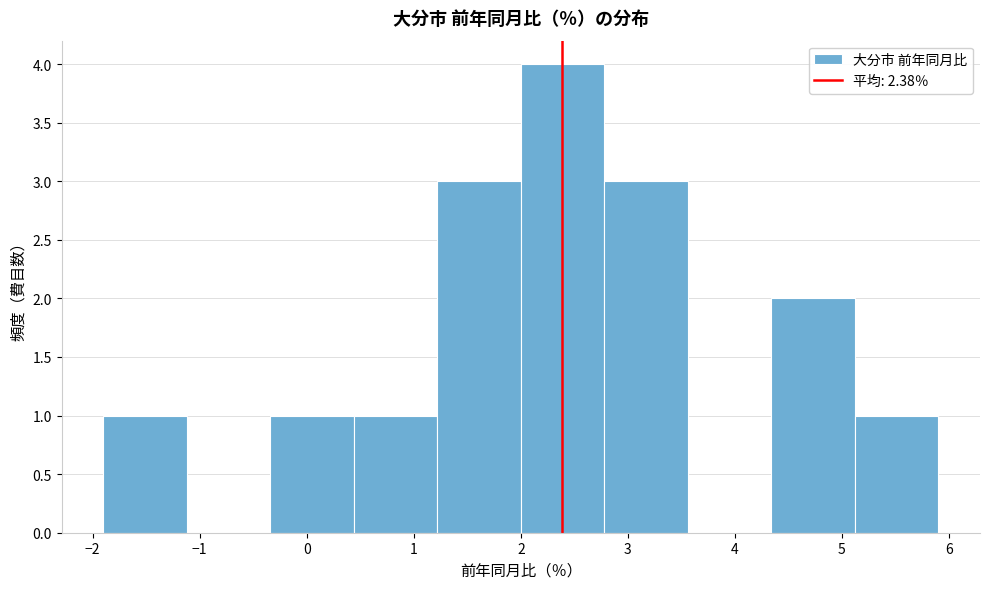

Which range on the x-axis has the tallest bar?

2.00 to 2.78